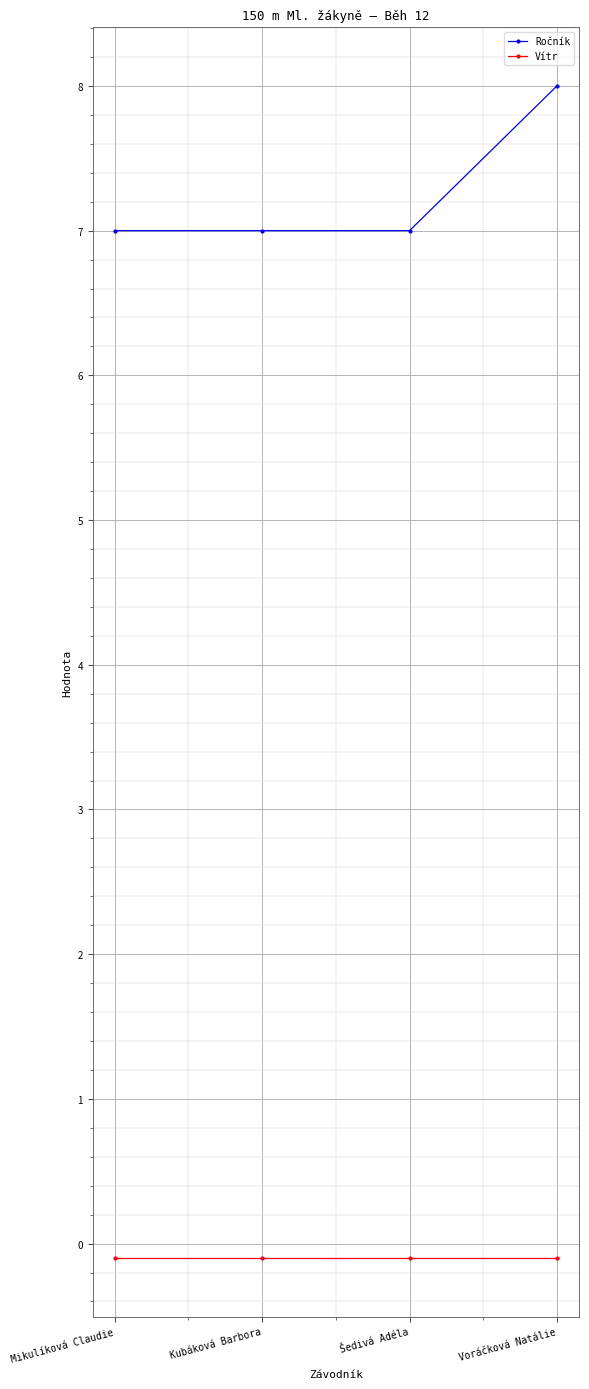

The Ročník series shows 7.0 at Šedivá Adéla. True or false?

True